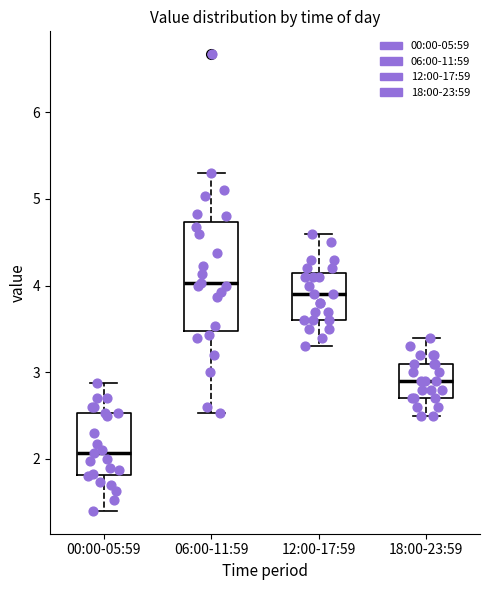

Where does the upper whisker of the box for 00:00-05:59 end on the y-axis? The values are not printed on the chart, so give them approximately, as read against the axis.

2.9